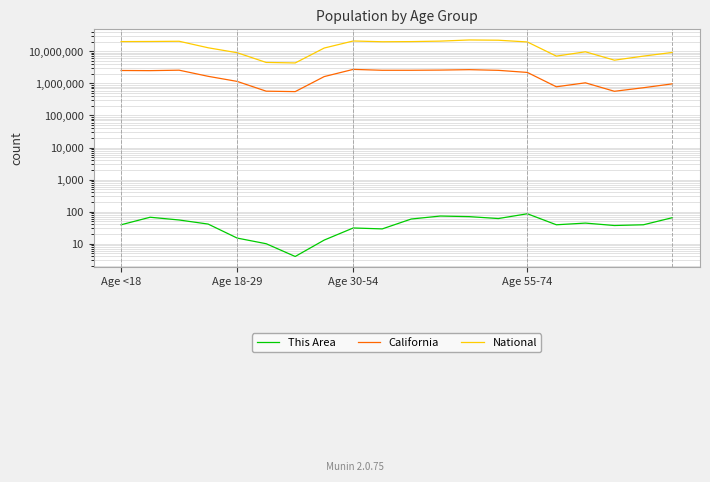

What are all the series names shown in the legend?

This Area, California, National